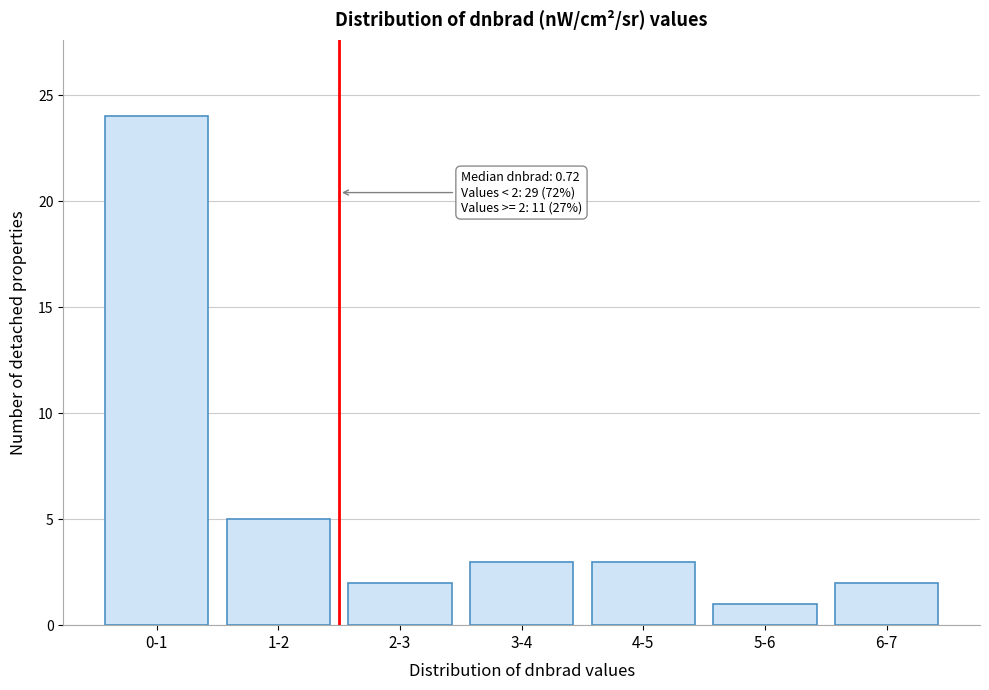

Reading left to right, what are all the values shown in this chart?

0-1=24	1-2=5	2-3=2	3-4=3	4-5=3	5-6=1	6-7=2